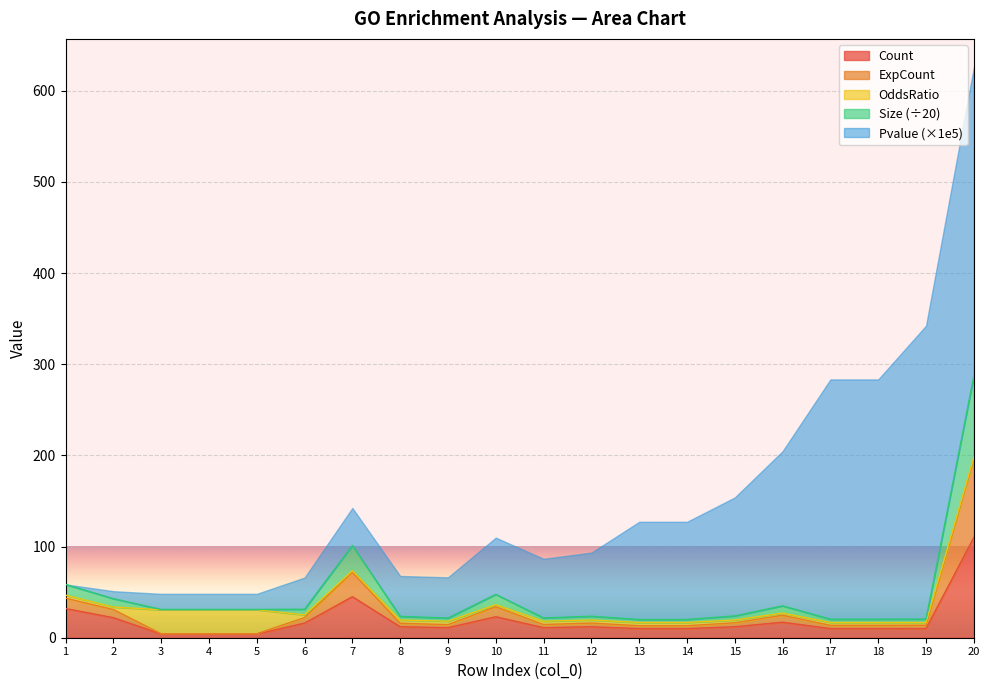

True or false: Count and ExpCount intersect in this chart.

False